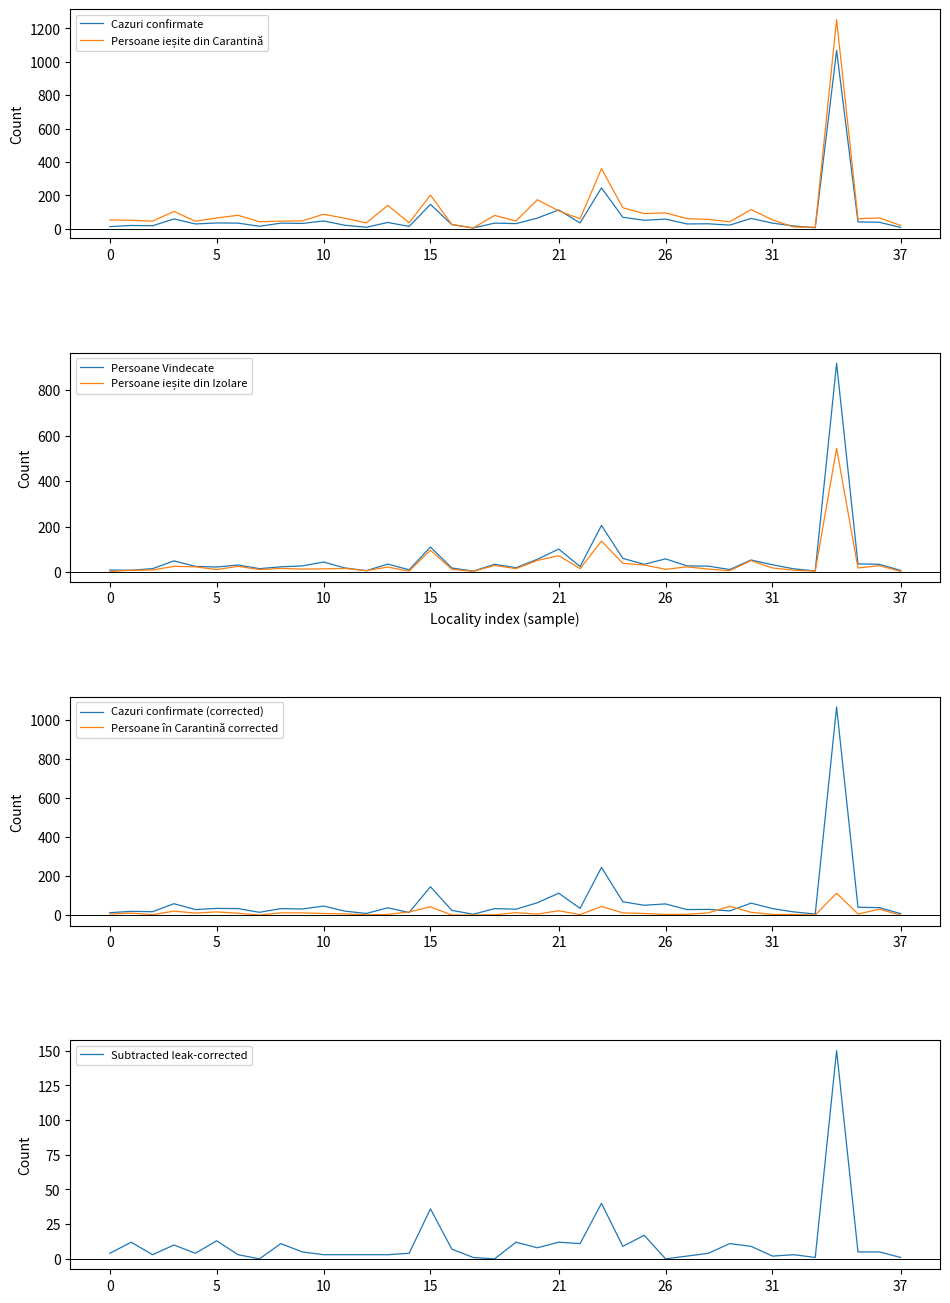

Count the number of categories in the chart.

38